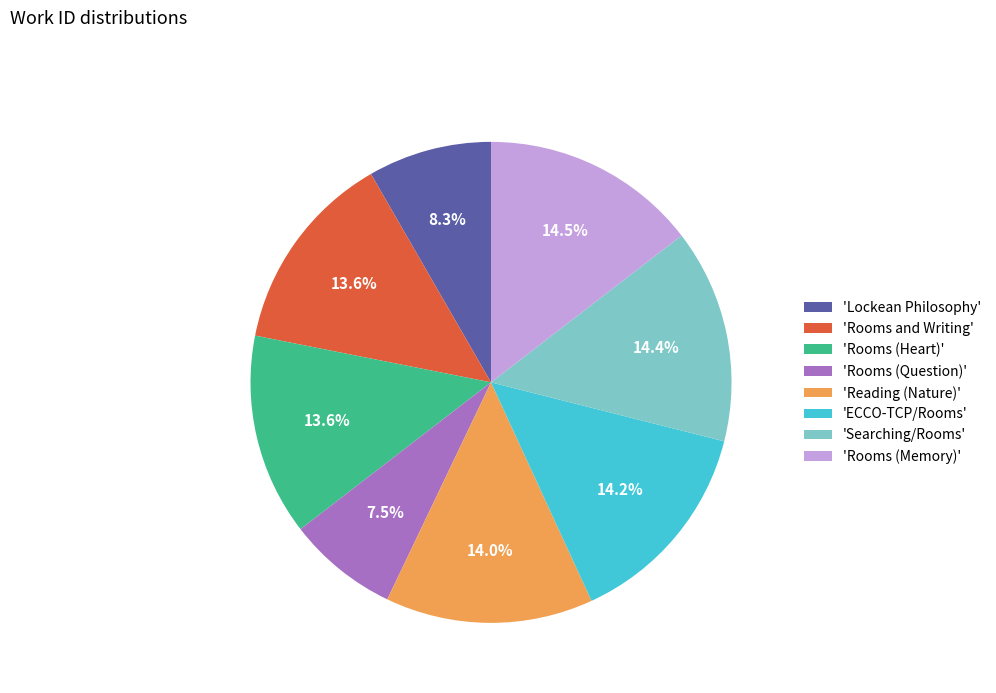

What is the ratio of the value at 'Searching/Rooms' to the value at 'Rooms (Question)'?

1.9